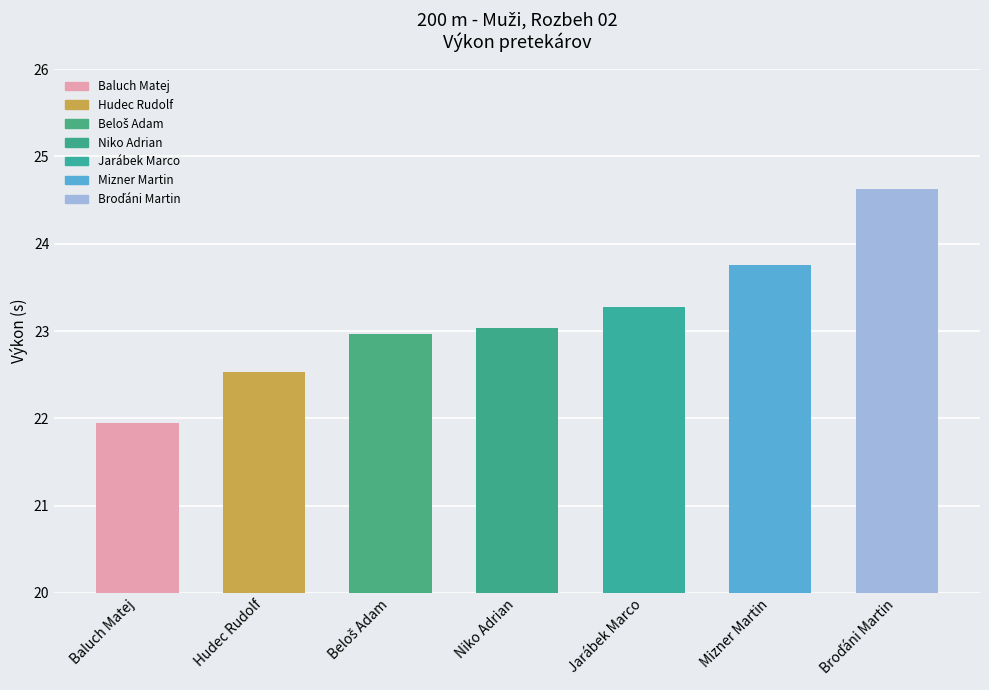

Is it true that the value at Baluch Matej is 28.6?

False